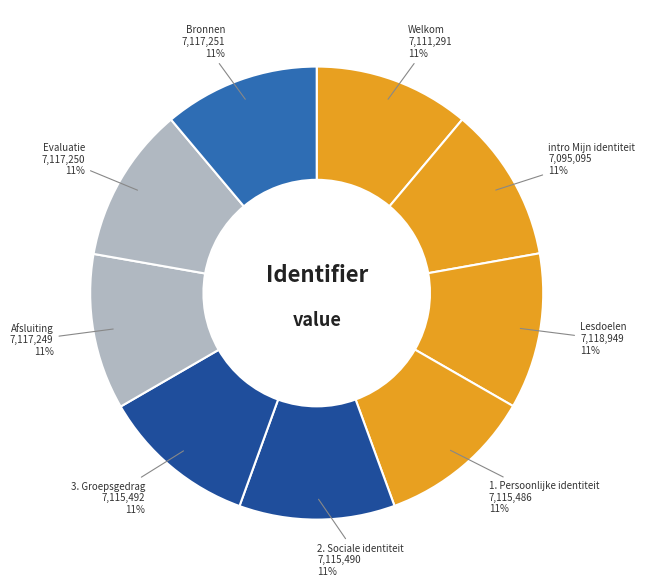

Does Lesdoelen account for over 50% of the chart?

No